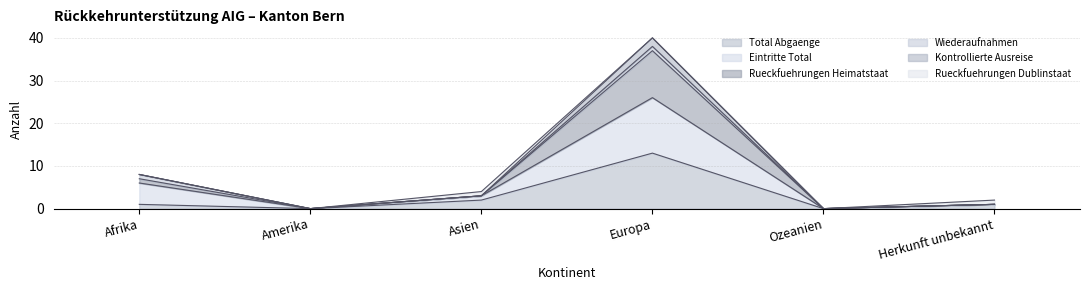

Where does the Total Abgaenge series first go above 1?

Asien